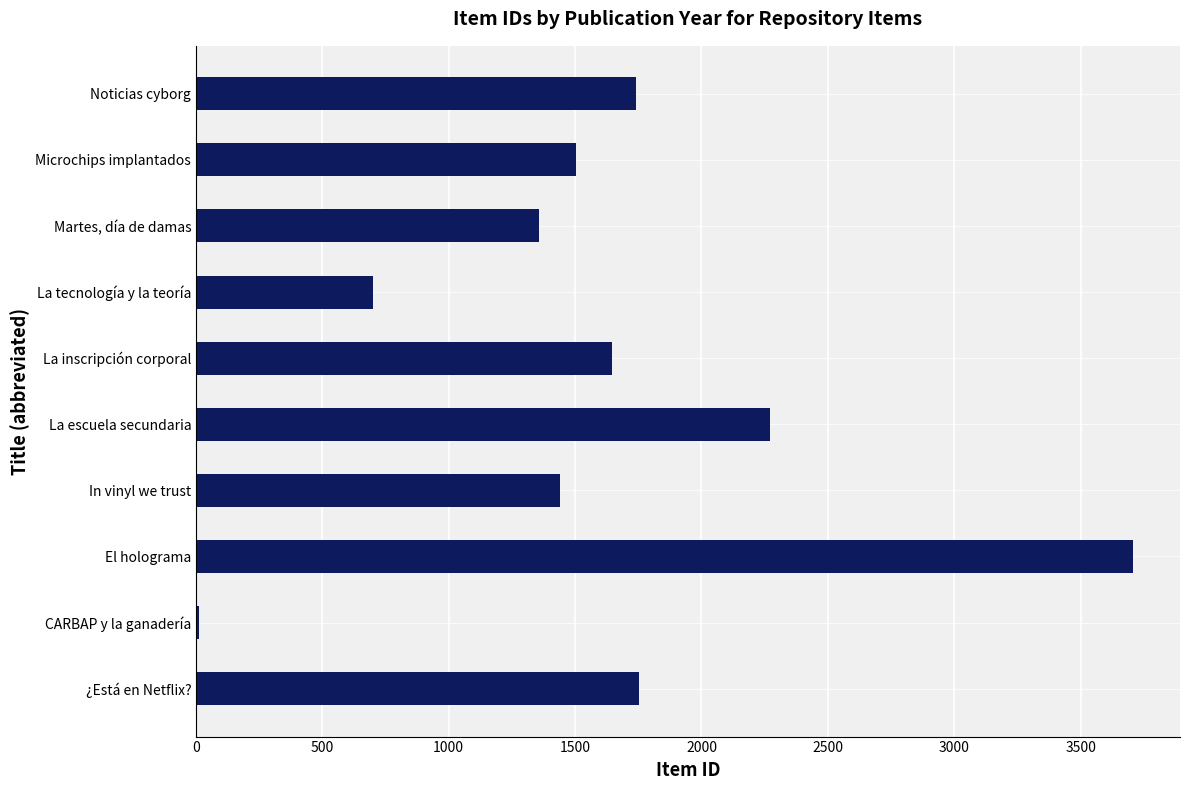

What is the average value?

1613